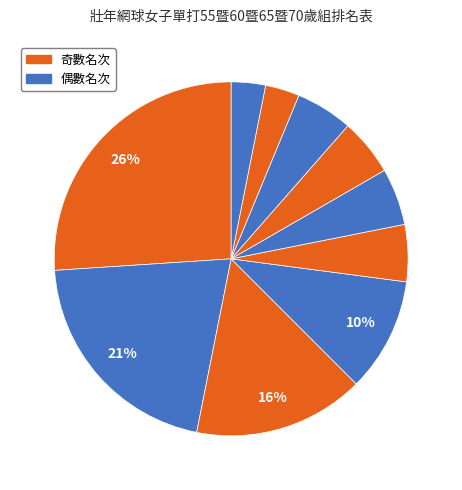

Count the number of slices in the pie.

10